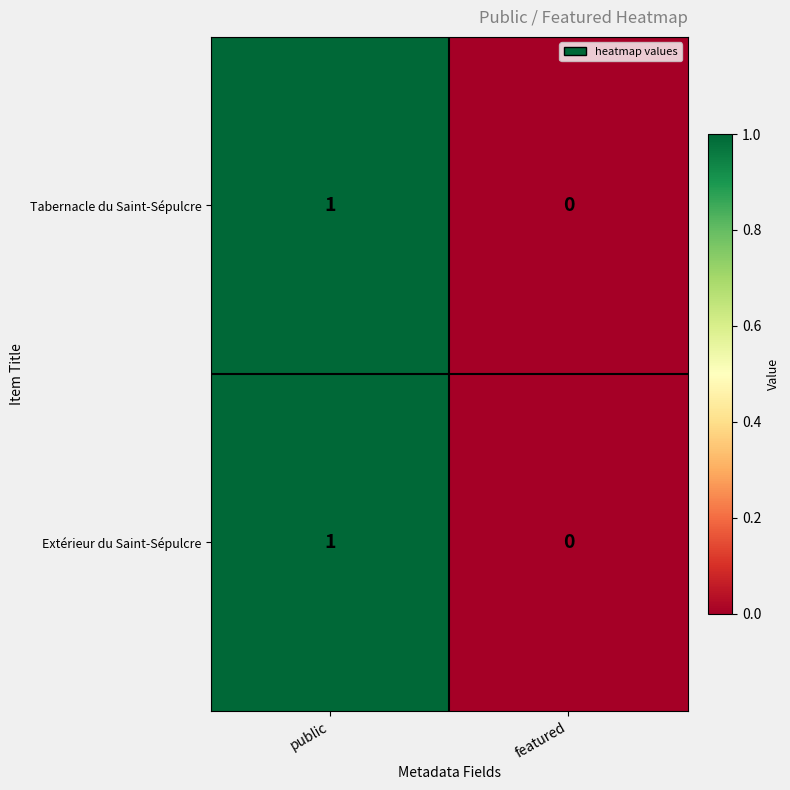

List the labels in order of Extérieur du Saint-Sépulcre value, smallest first.

featured, public